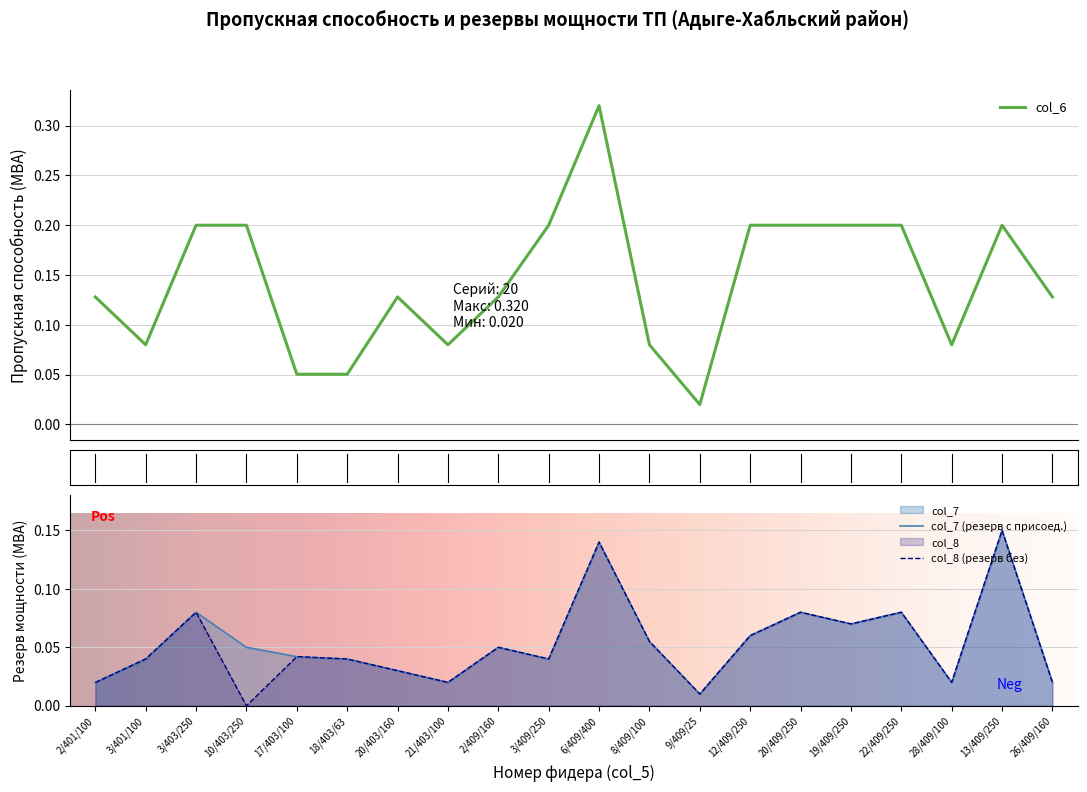

What is the label of the 15th point from the right?

18/403/63